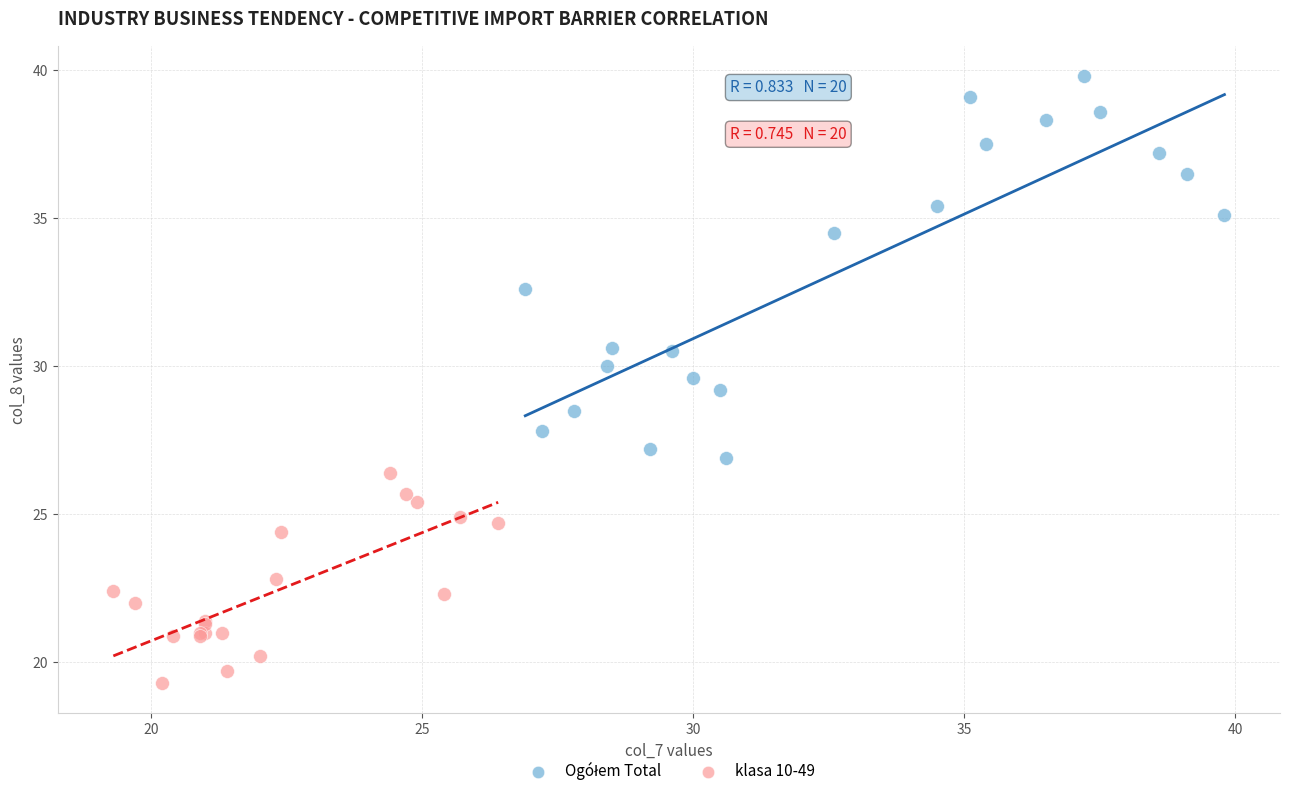

Which series reaches the minimum Y coordinate?

klasa 10-49